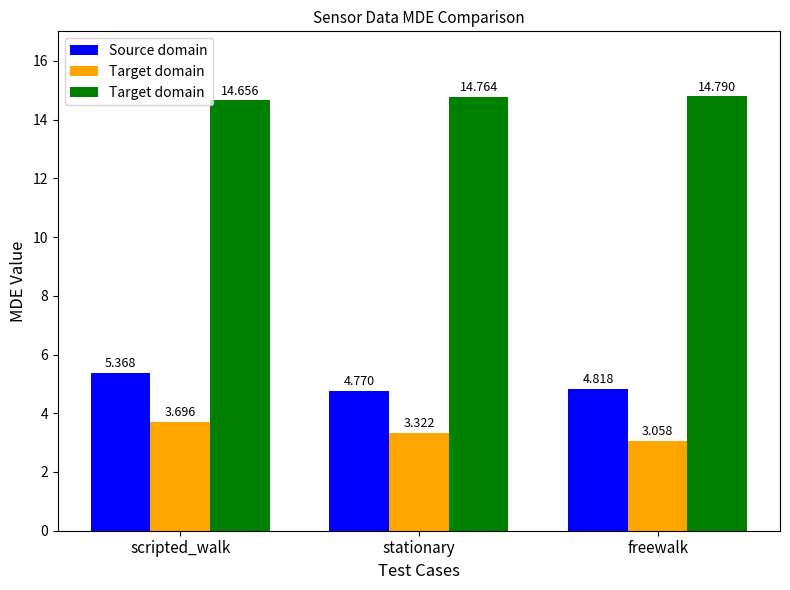

What is the label of the 2nd bar from the right?

stationary